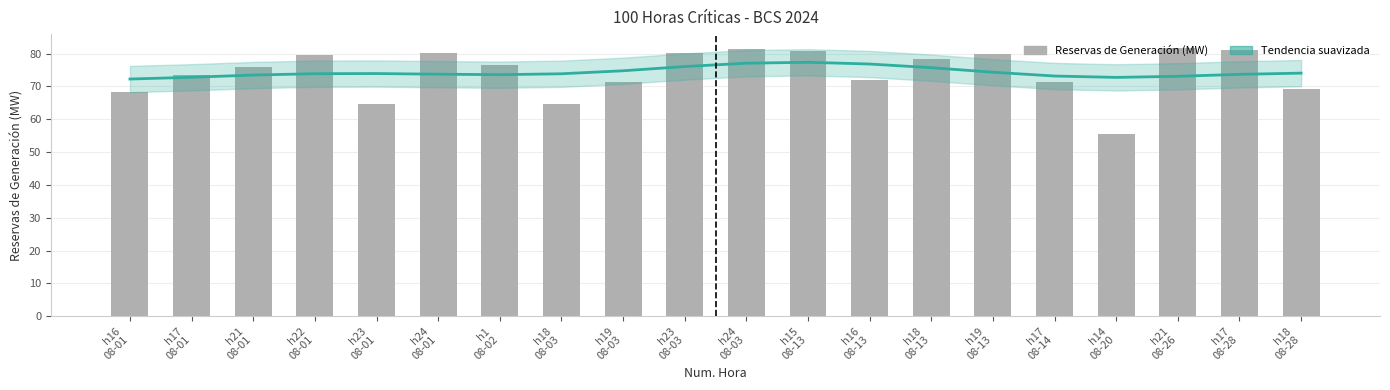

Is it true that the value at h15
08-13 is 106.3?

False